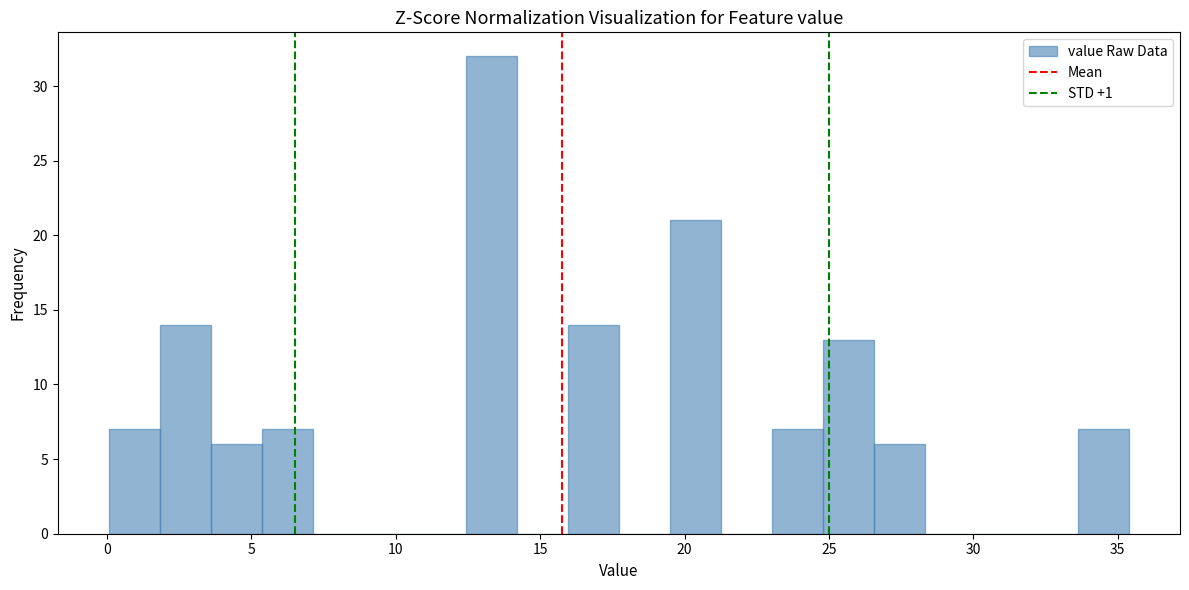

Read against the x-axis, roughly where is the centre of the tallest bar?

13.5